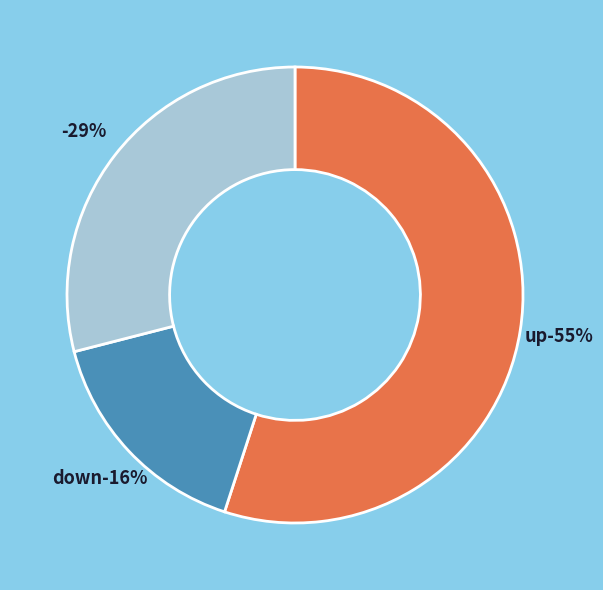

Is it true that down is 4% of the pie?

False